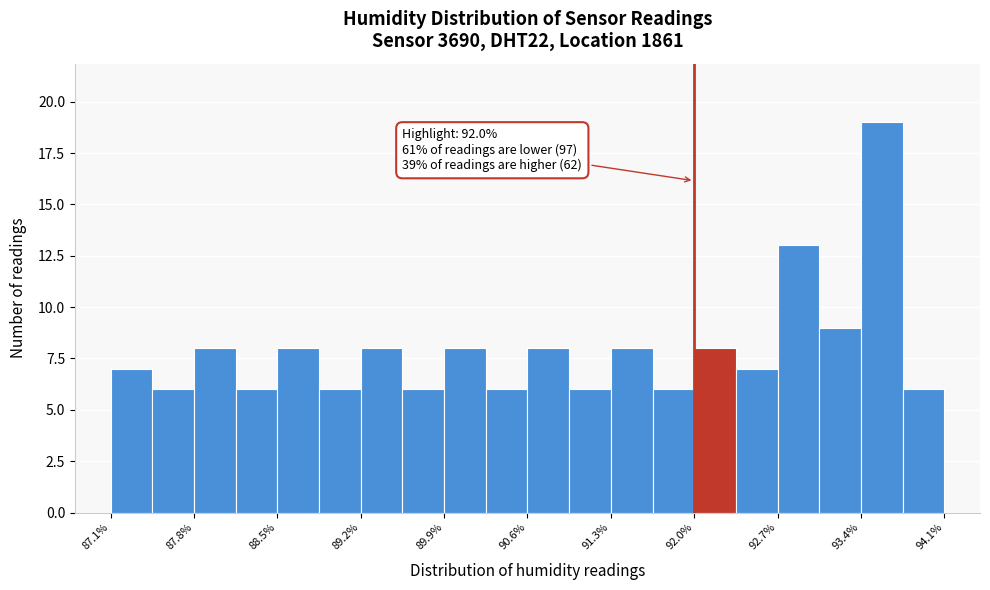

Around what value on the x-axis is the tallest bar? Give the approximate position of its centre, as read against the axis.

93.6